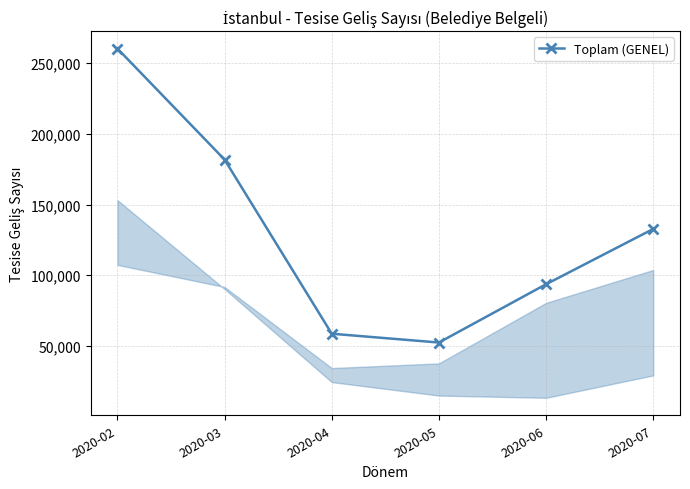

The chart shows a value of 85712 at 2020-02. True or false?

False